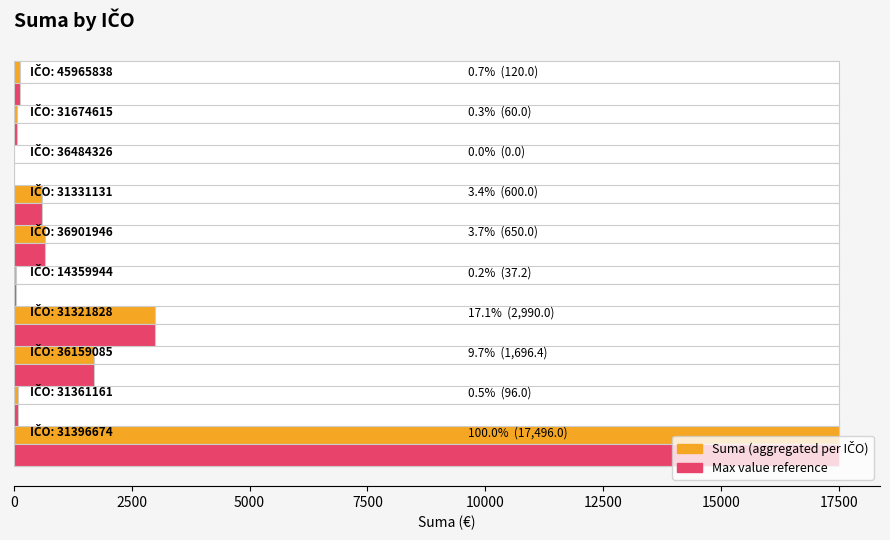

Is the value of Suma (aggregated) at 7500 greater than the value of Max value reference at 7500?

No